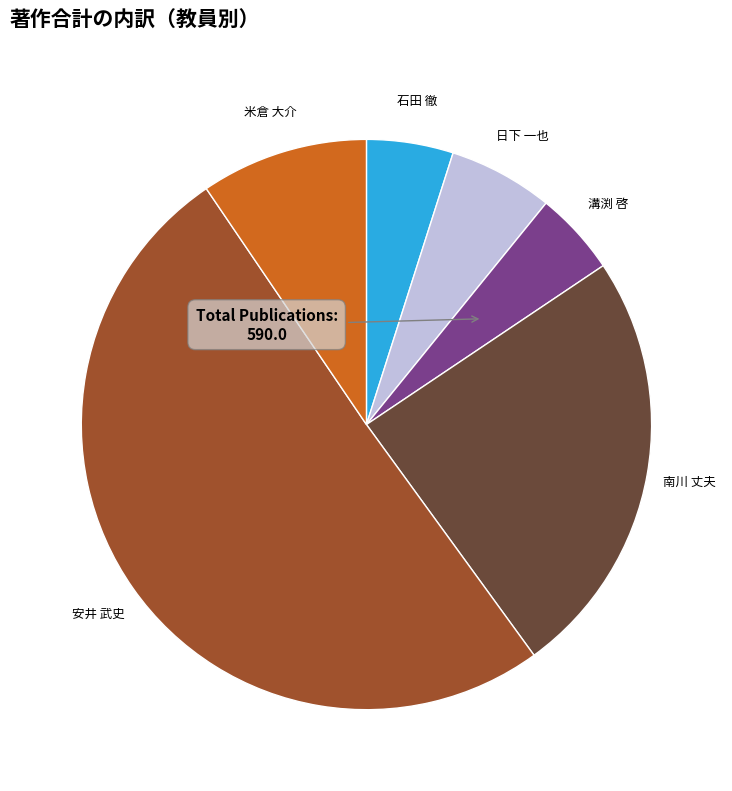

Is there a majority slice in this chart?

Yes